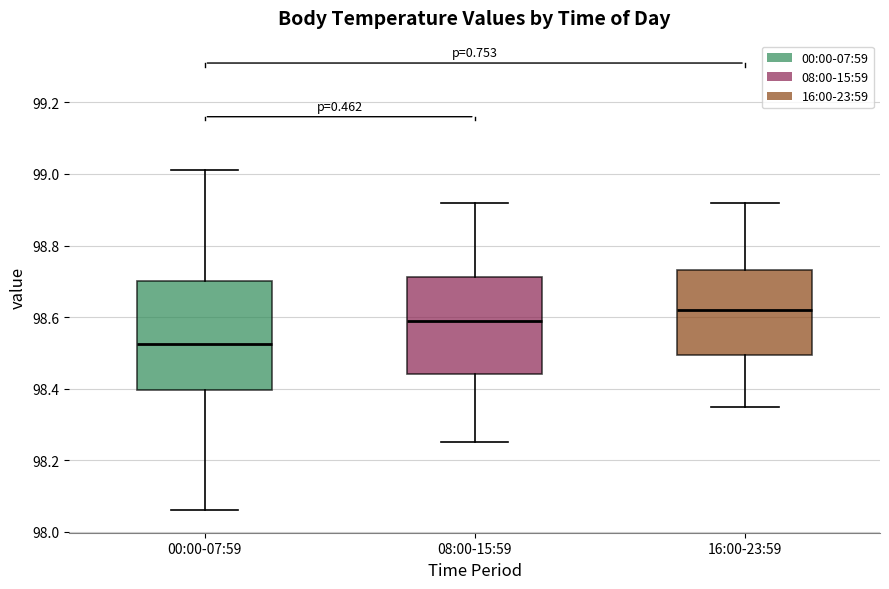

Which box has the lowest median line?

00:00-07:59